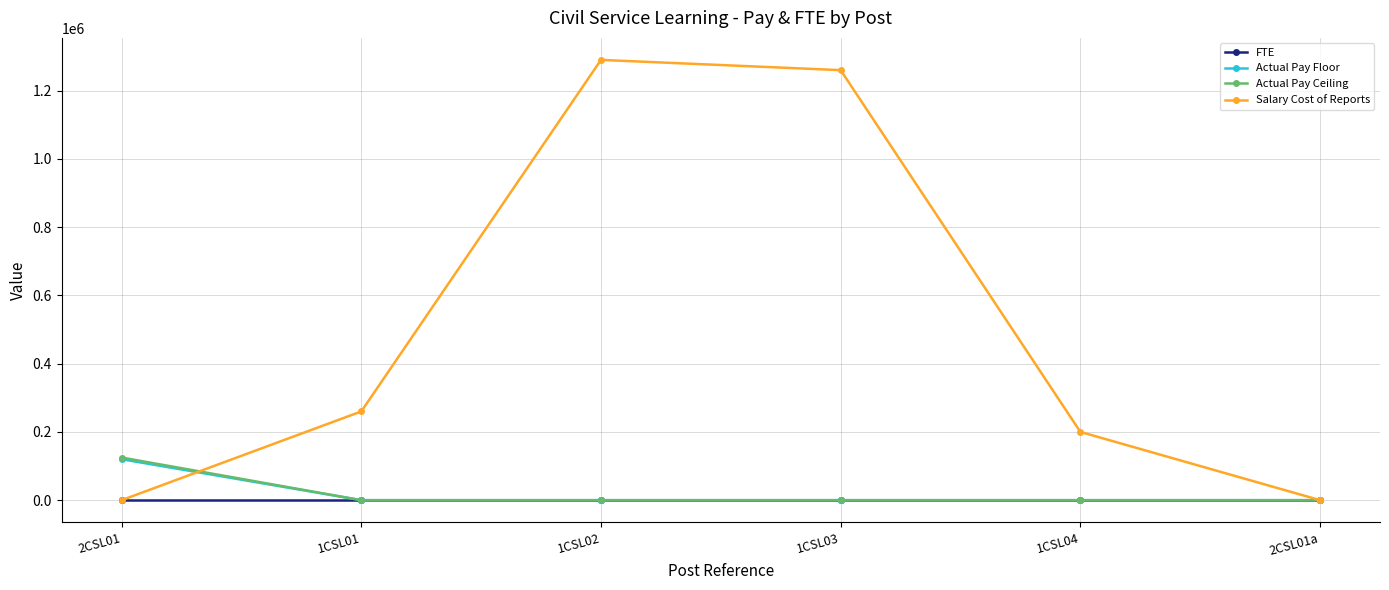

Where is the first local maximum for Salary Cost of Reports?

1CSL02